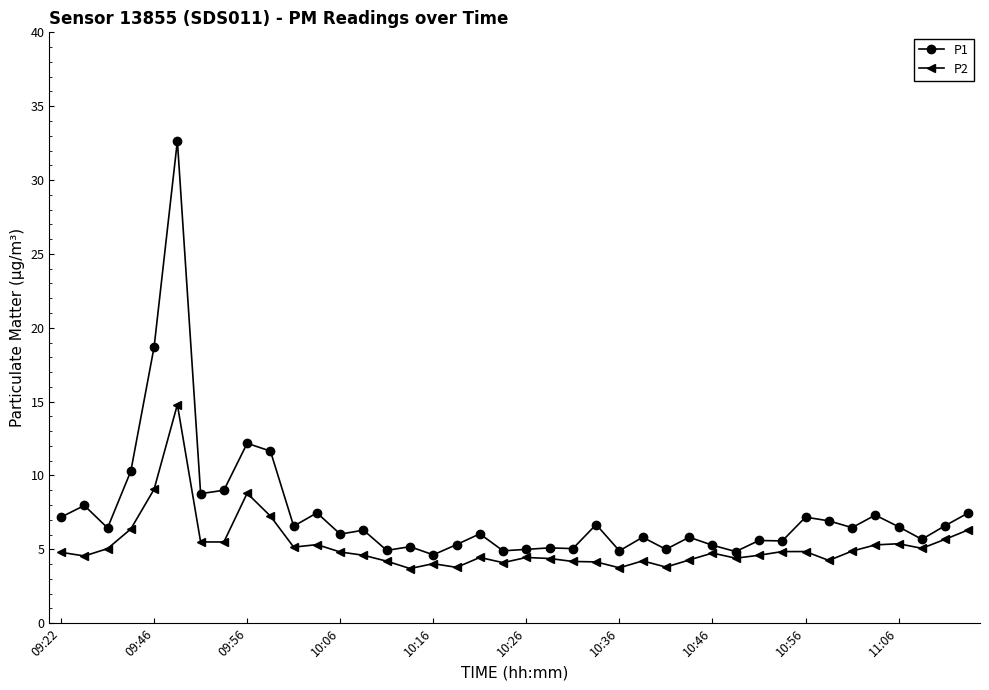

True or false: P1 and P2 cross at least once.

False